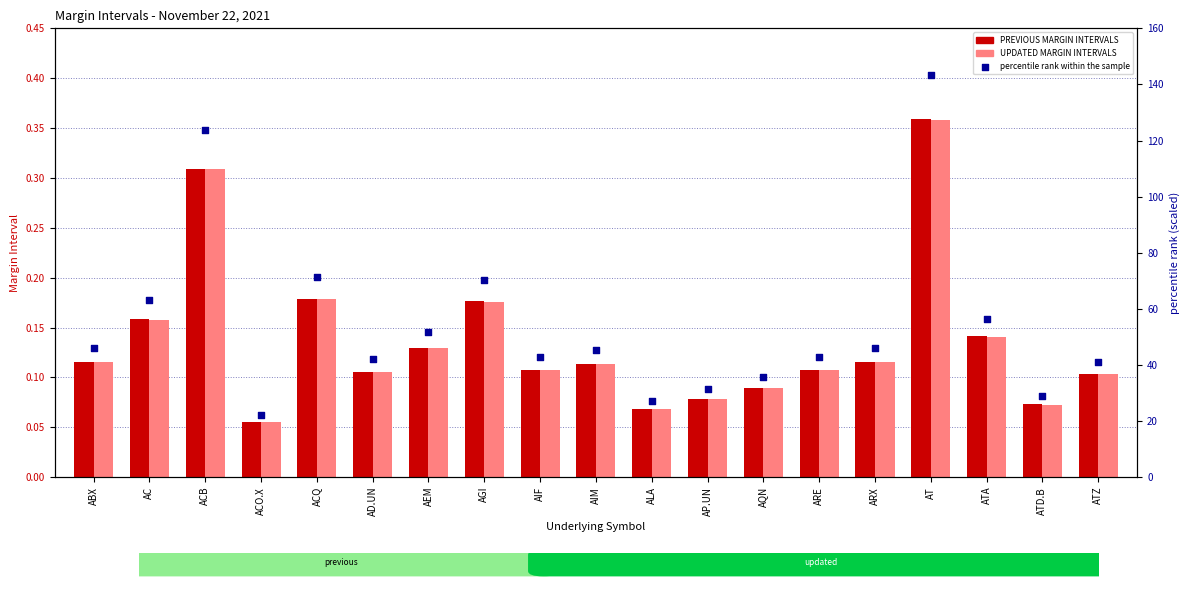

At how many categories does at least one series exceed 39?

14